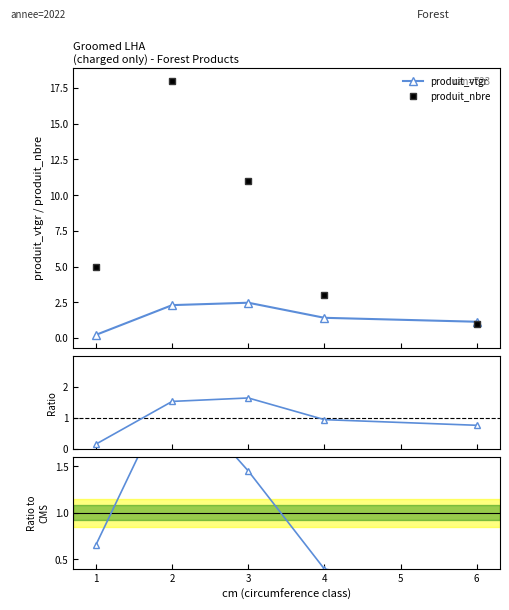

What is the minimum value for produit_nbre?

1.0